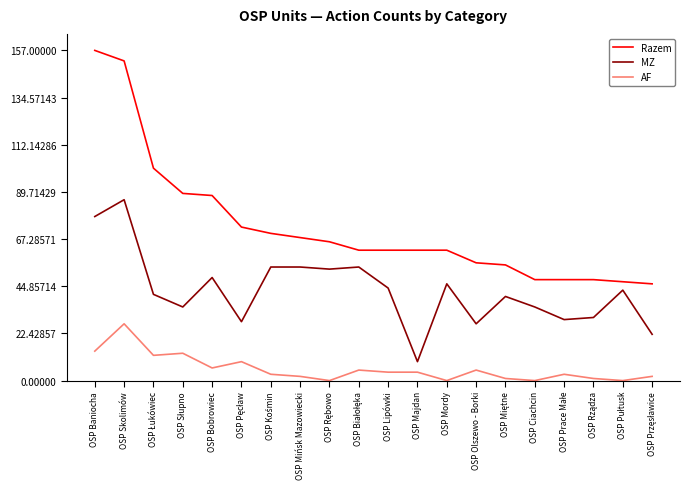

The AF series shows 27 at OSP Skolimów. True or false?

True